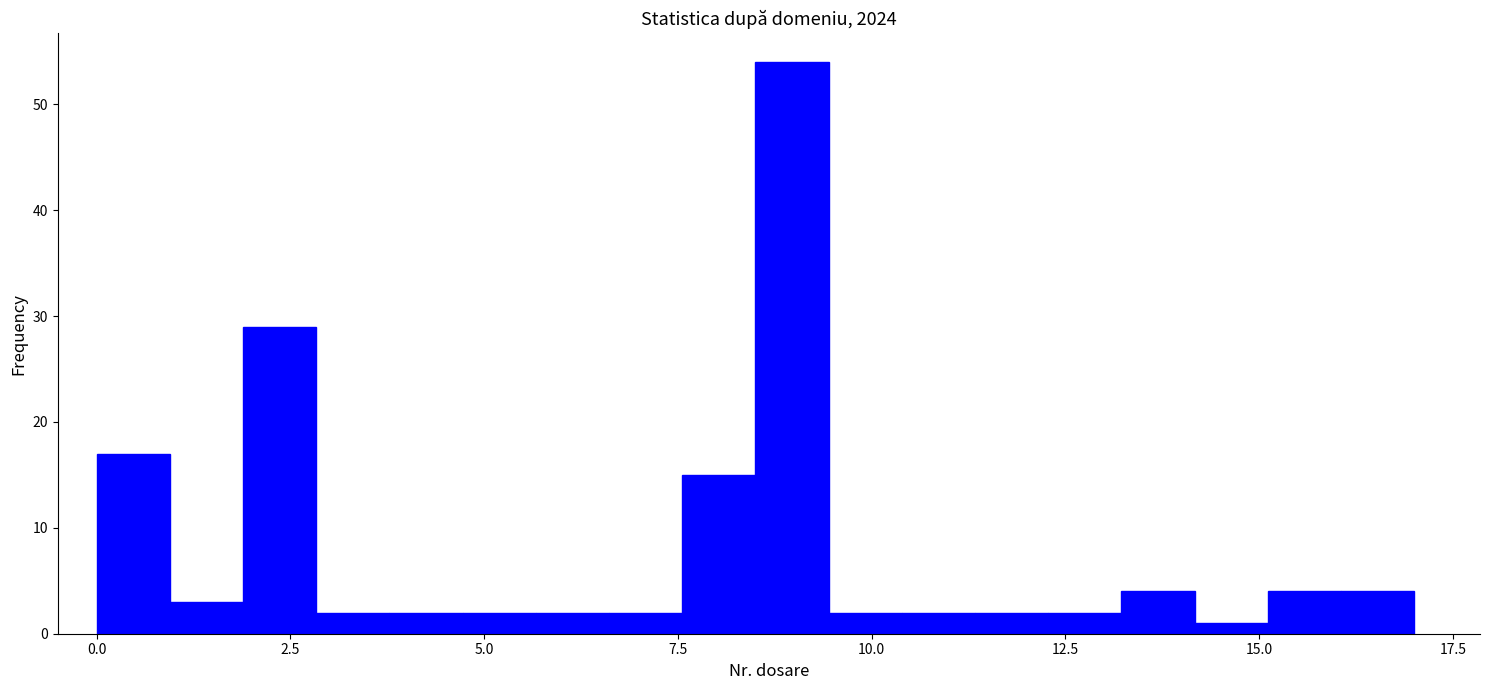

Read against the x-axis, roughly where is the centre of the tallest bar?

9.0